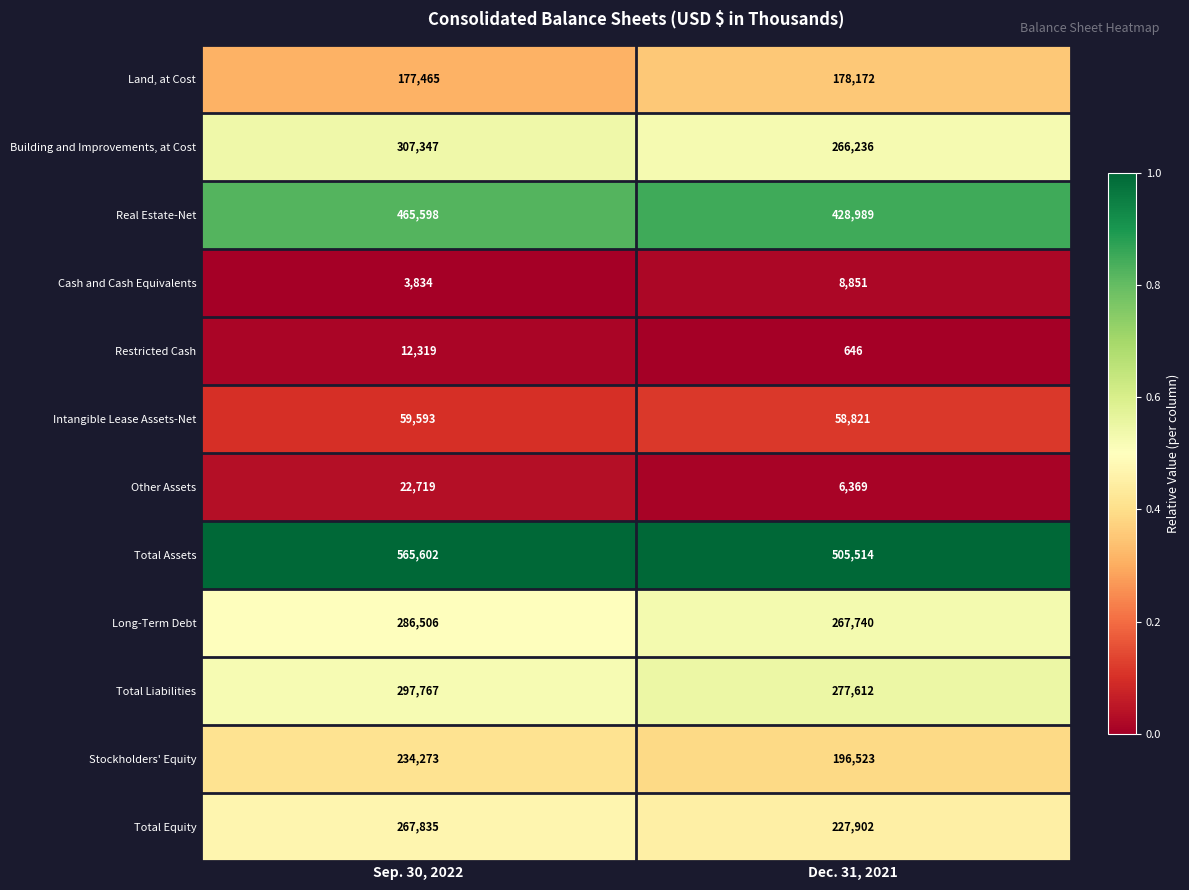

What is the spread (max minus min) of values at Sep. 30, 2022?

561768